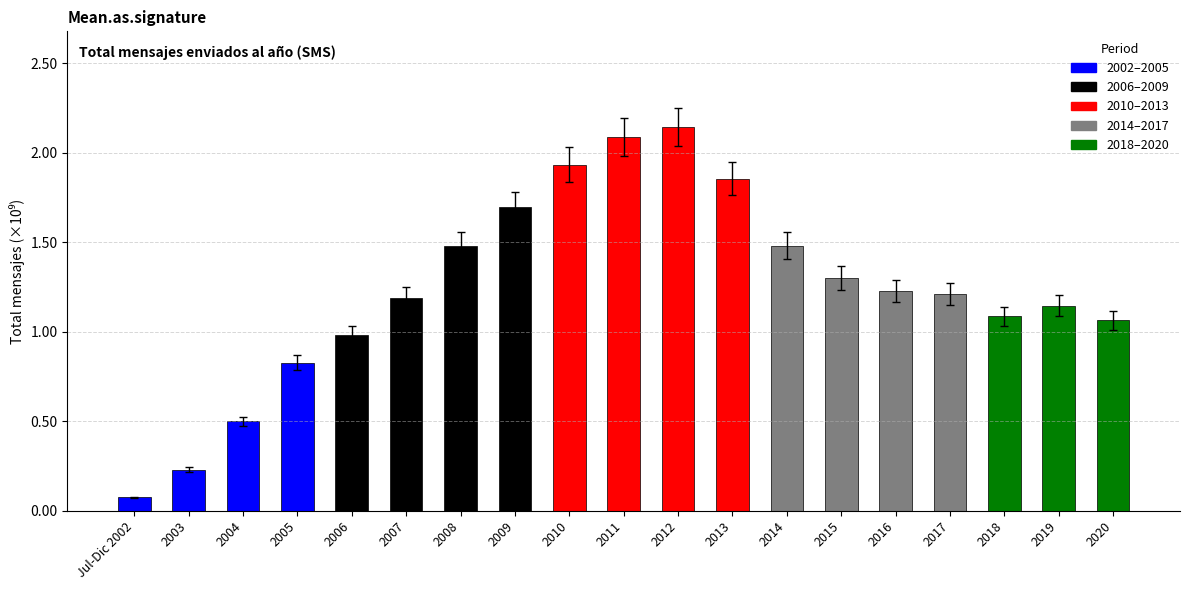

Are the bars horizontal?

No